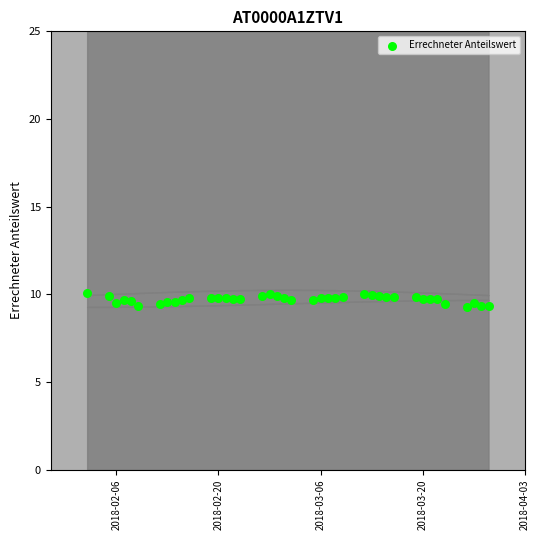

What is the range of Y values (max minus min)?

0.8